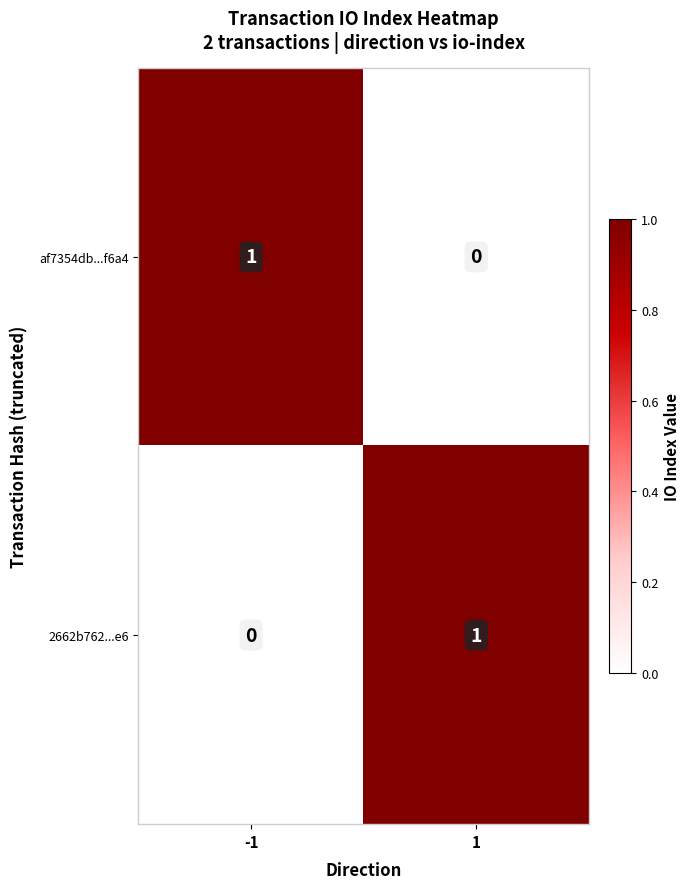

The 2662b762...e6 series shows 2 at 1. True or false?

False